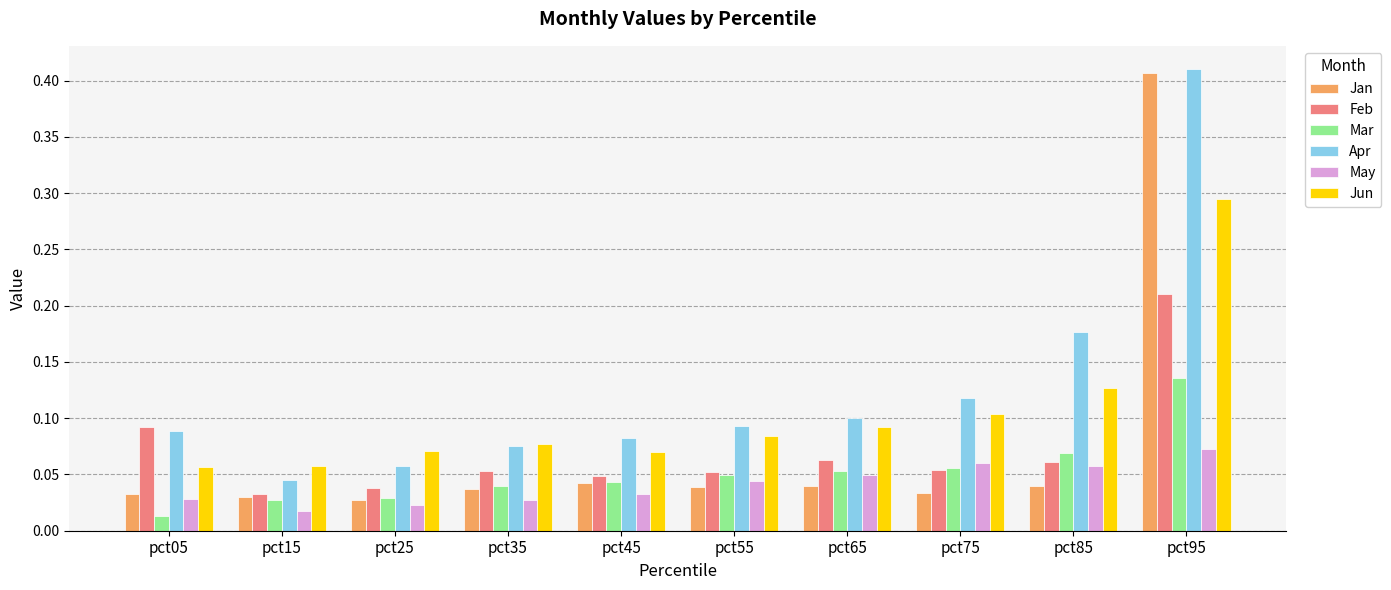

Which category has the lowest value in the Mar series?

pct05